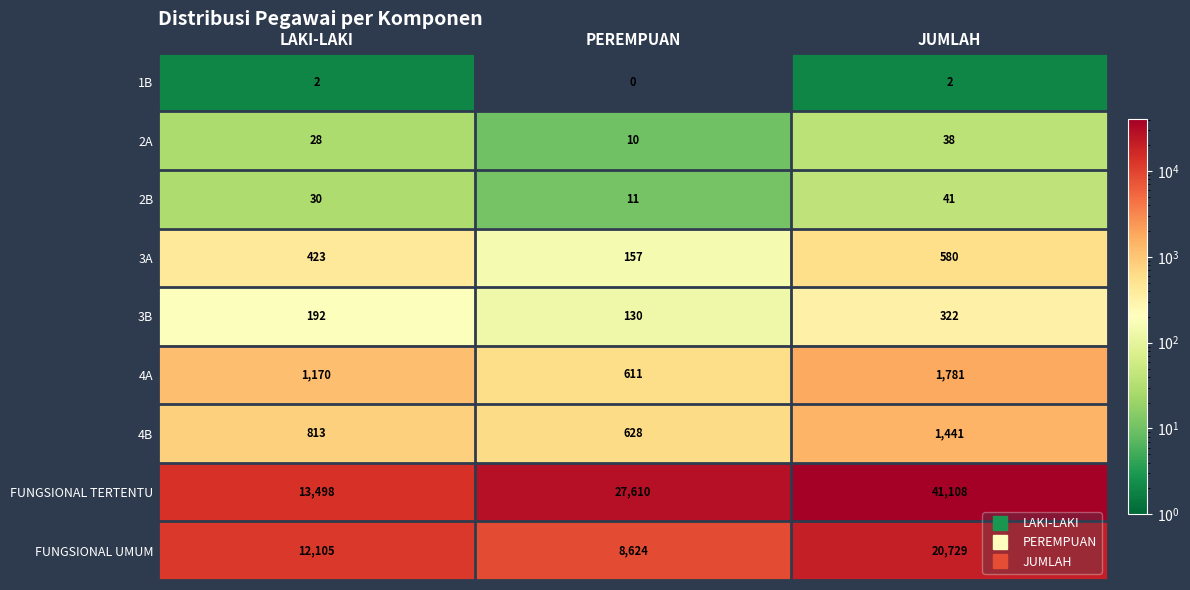

Which series has the largest total across all categories?

FUNGSIONAL TERTENTU